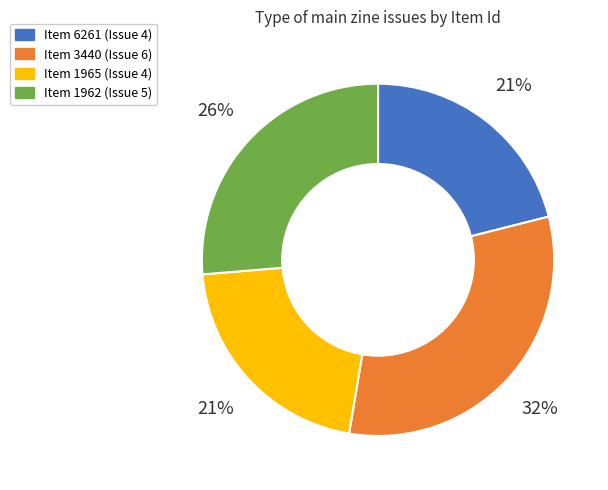

Is there any slice that represents more than half of the pie?

No